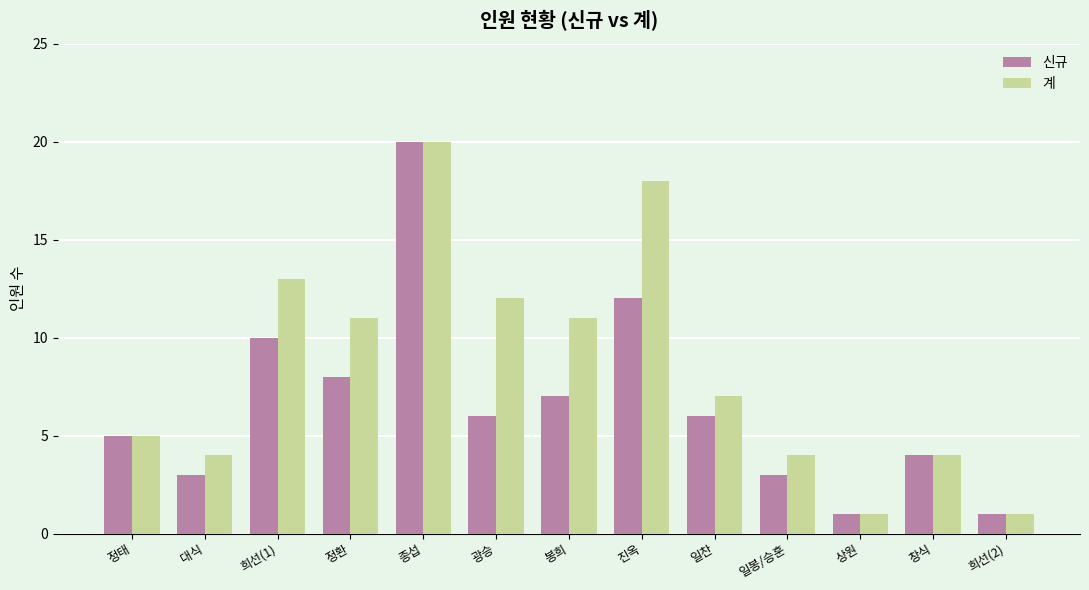

What is the difference between the maximum and second lowest values in the 신규 series?

19